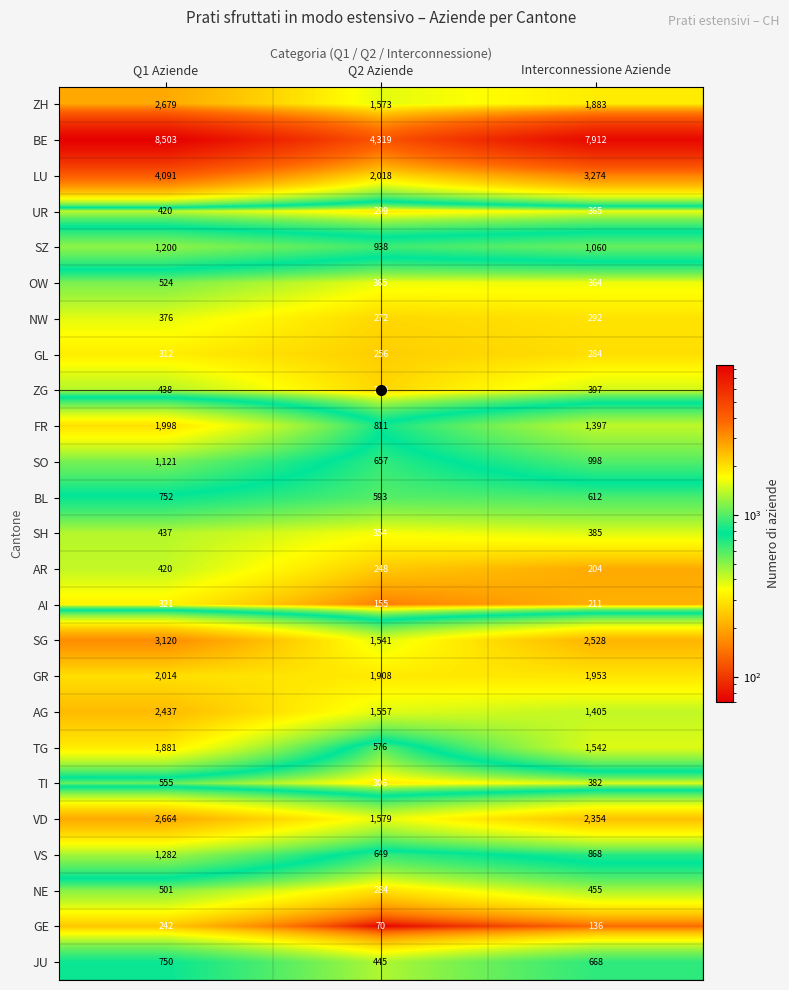

Rank the categories by SG value from highest to lowest.

Q1 Aziende, Interconnessione Aziende, Q2 Aziende